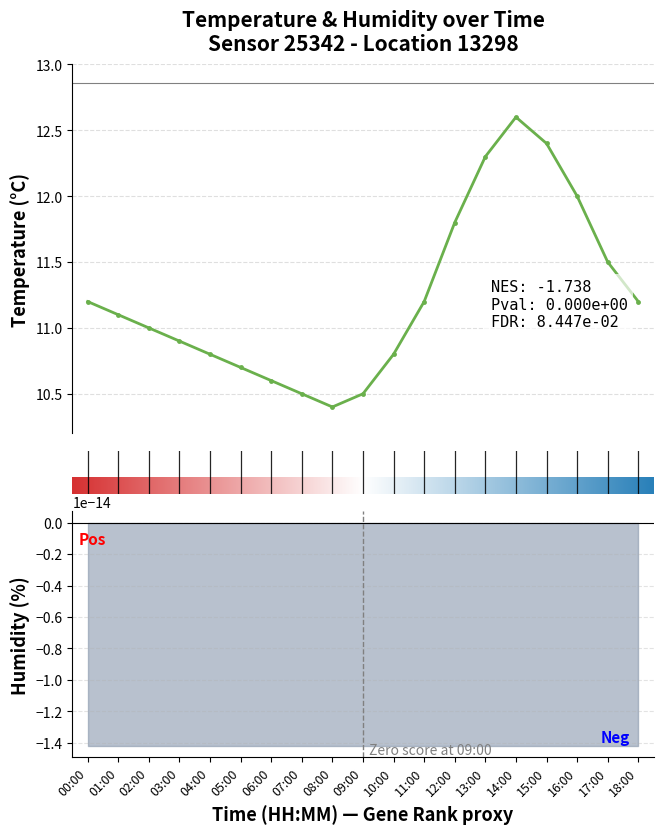

Where is the first local minimum?

08:00